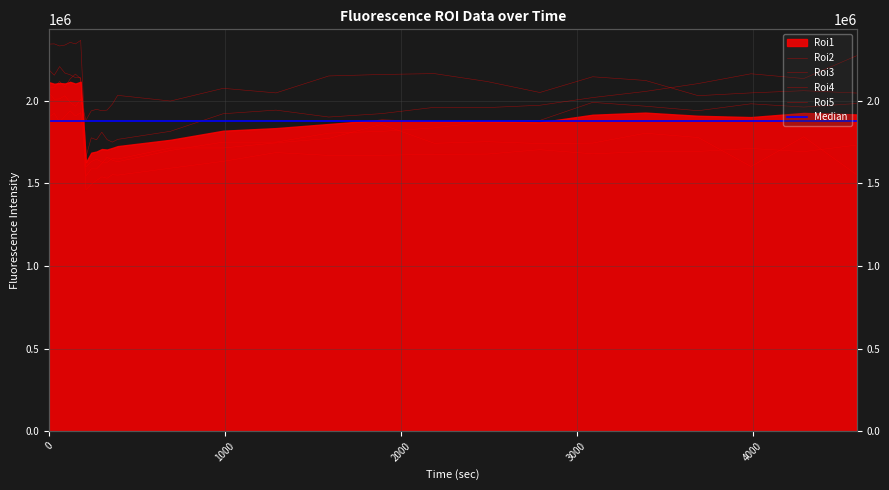

What is the sum of all Roi4 values?

56959595.3